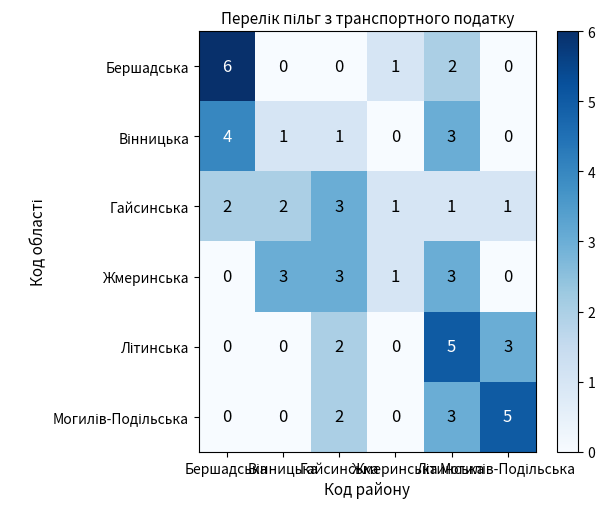

At how many categories does at least one series exceed 0?

6